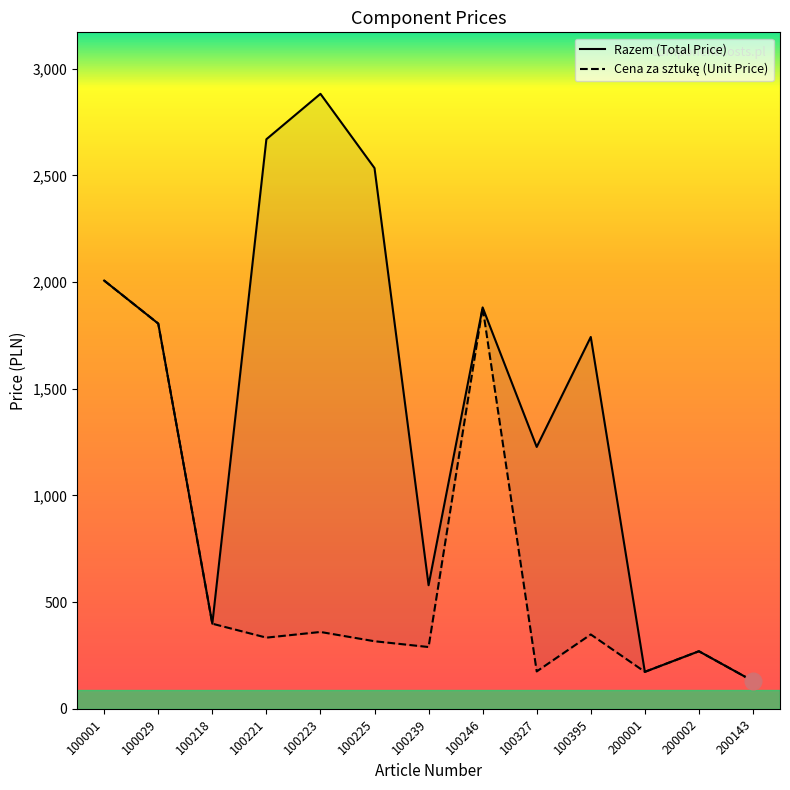

At which category does Cena za sztukę (Unit Price) reach its first local peak?

100223